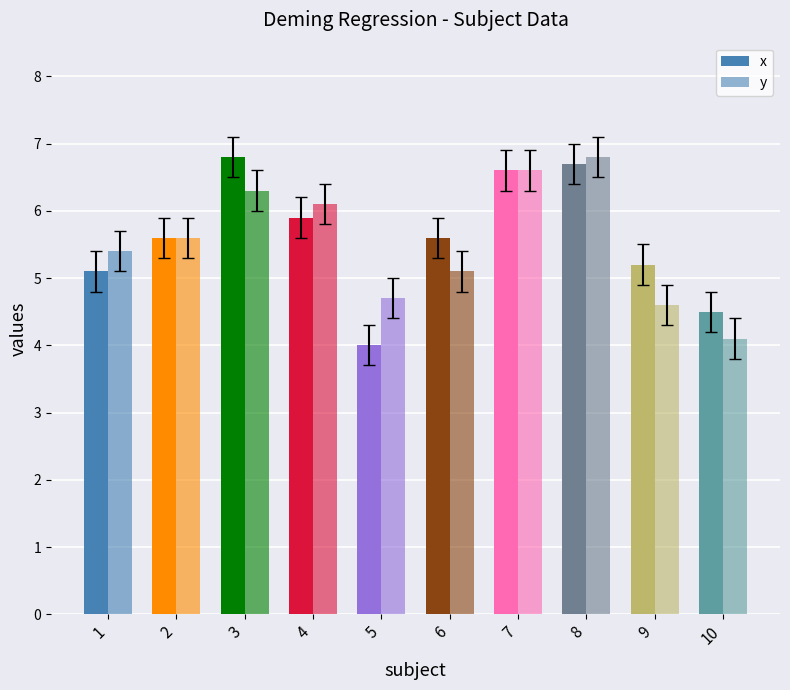

Count the number of categories in the chart.

10